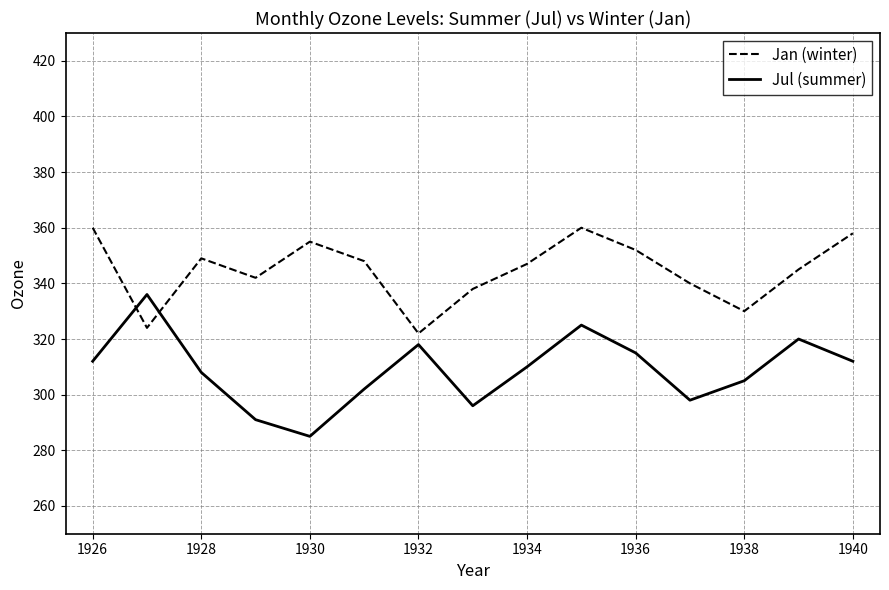

Which series has the largest total across all categories?

Jan (winter)